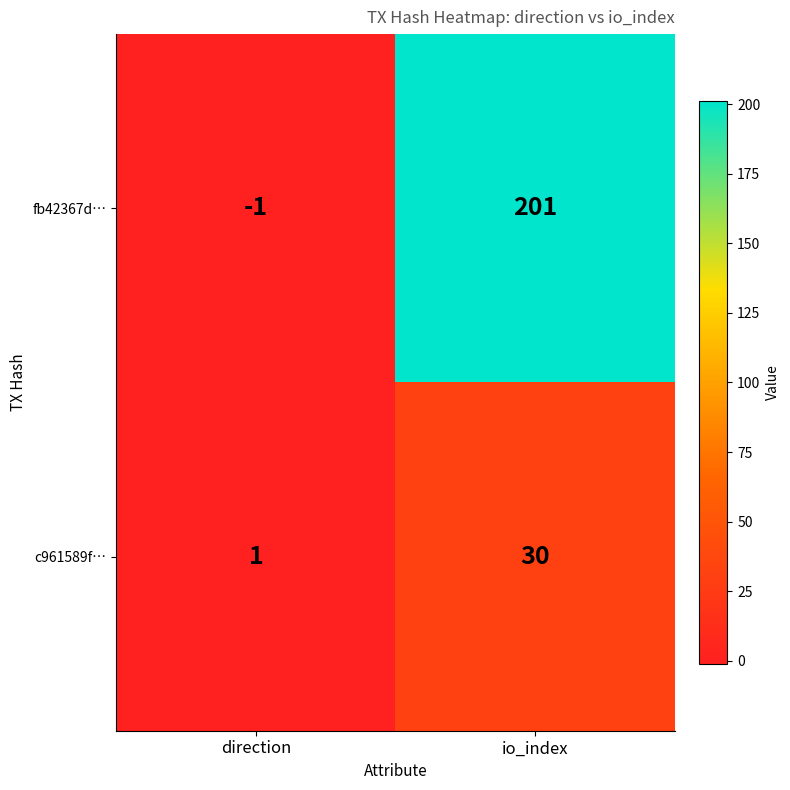

What is the sum of all c961589f… values?

31